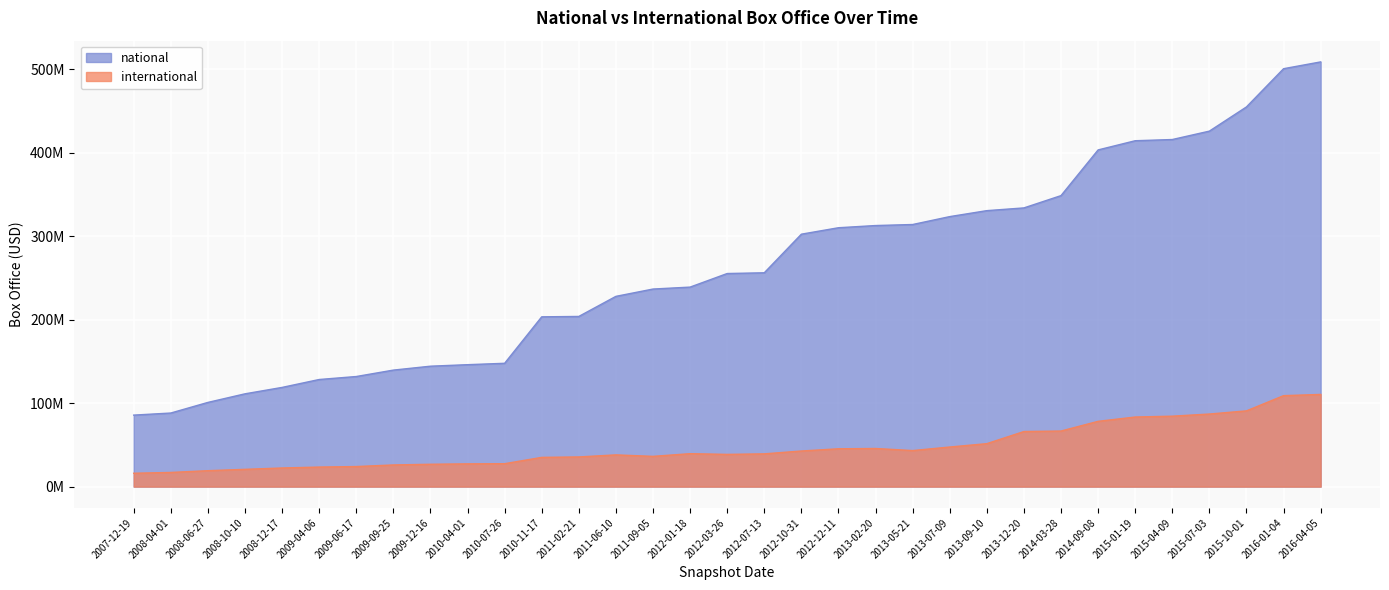

Rank the series at 2011-06-10 from highest to lowest value.

national, international